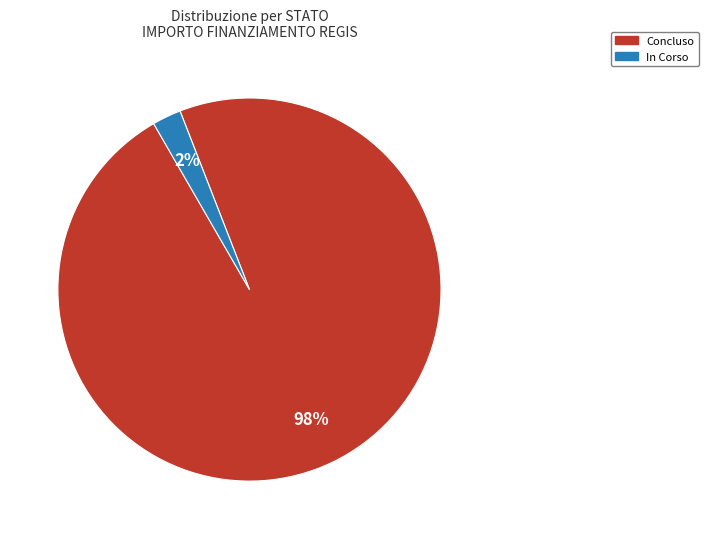

Is there a majority slice in this chart?

Yes